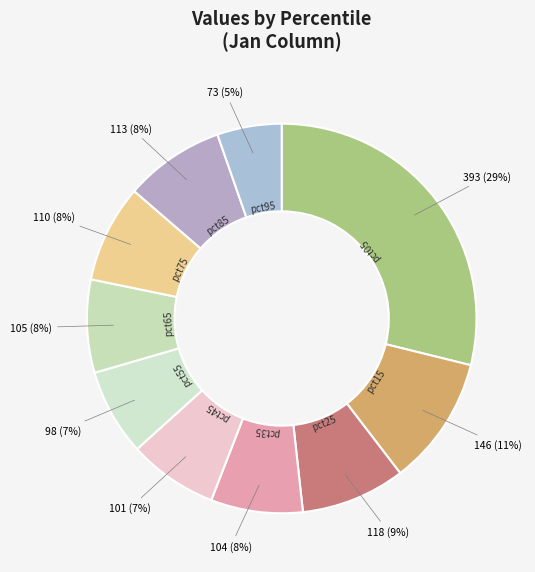

What is the largest slice in the pie chart?

pct05